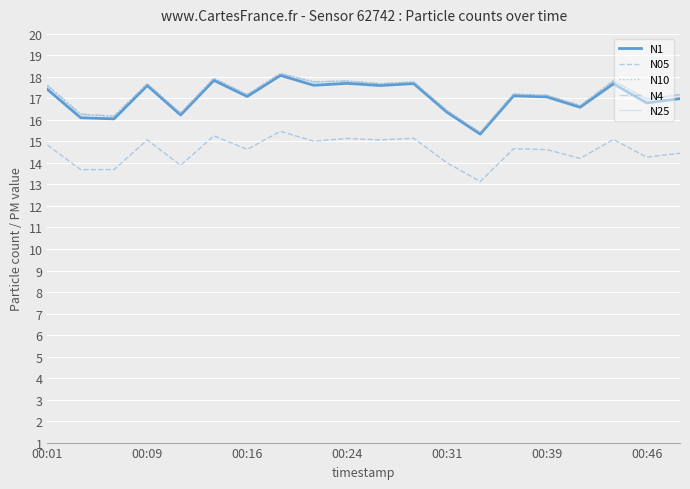

What is the greatest value displayed?

18.2